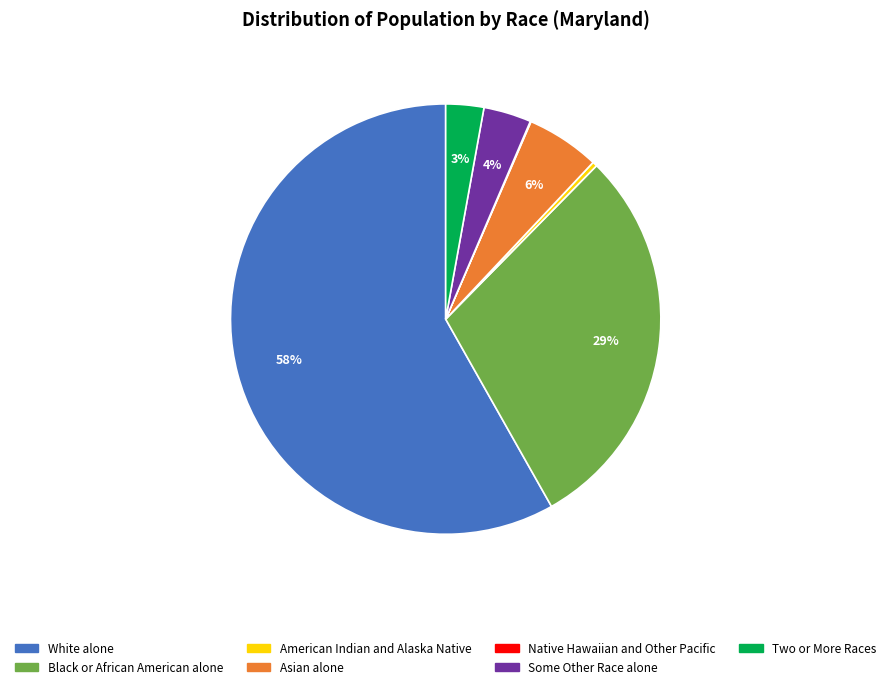

To the nearest percent, what percentage of the pie is Some Other Race alone?

4%